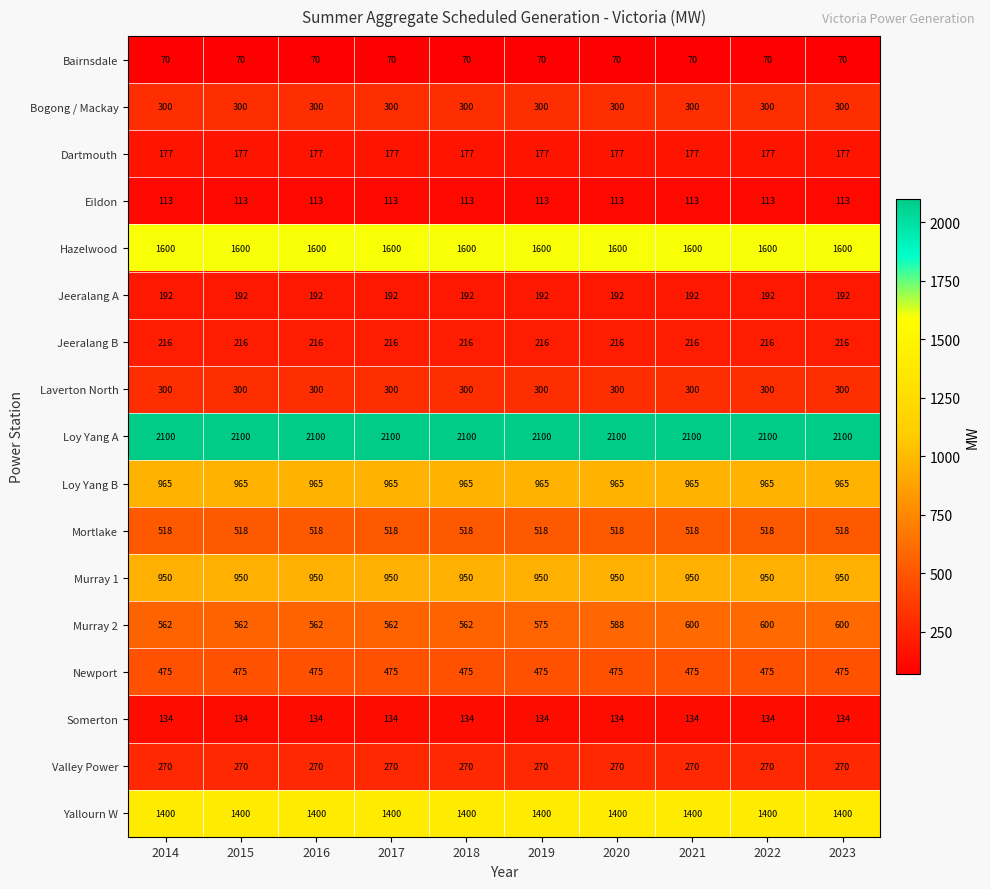

What is the smallest value displayed?

70